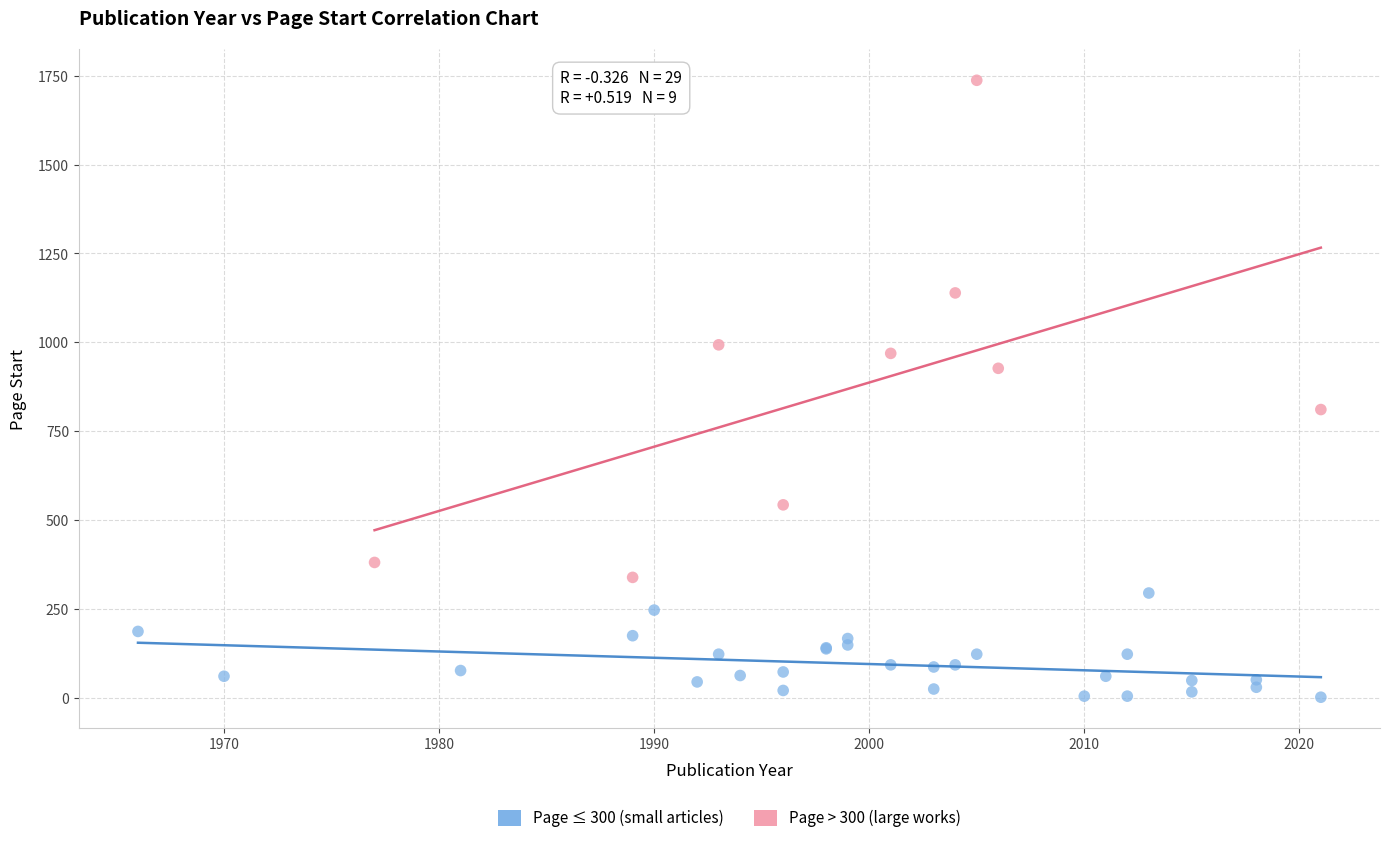

What are all the series names shown in the legend?

Page ≤ 300 (small articles), Page > 300 (large works)